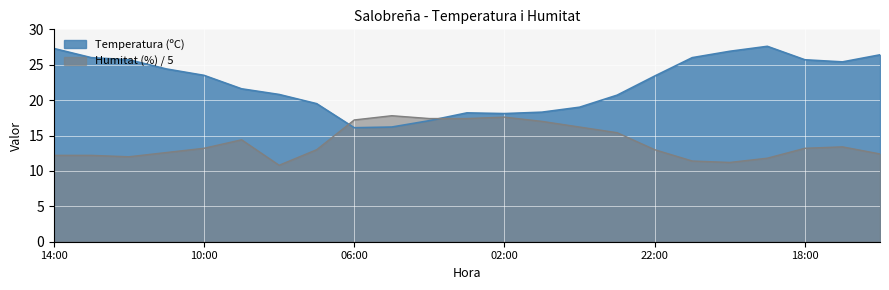

Is it true that Temperatura (ºC) equals 16.2 at 05:00?

True